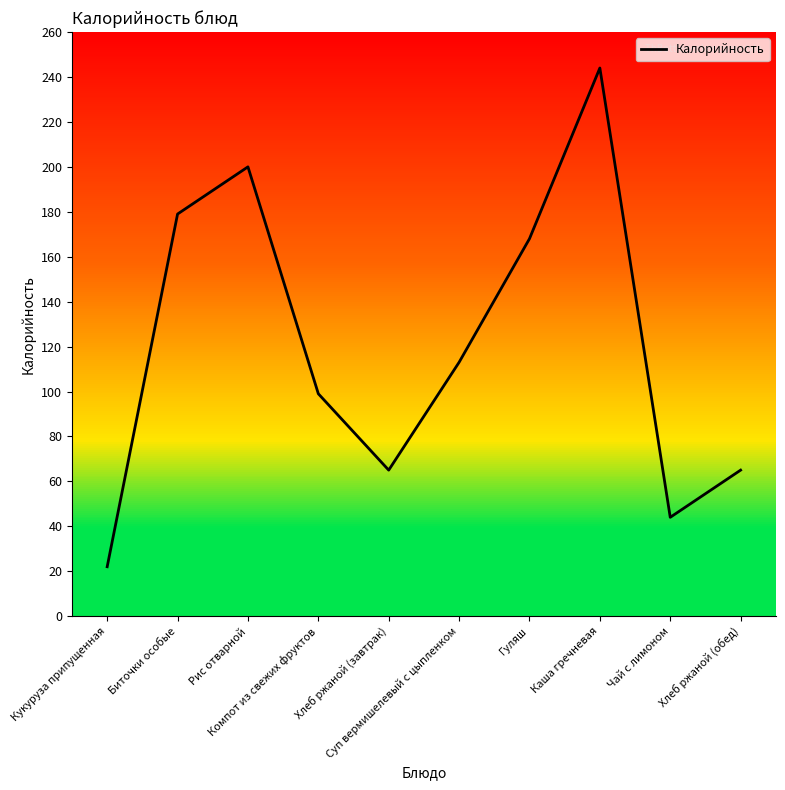

Count the number of data series in this chart.

1